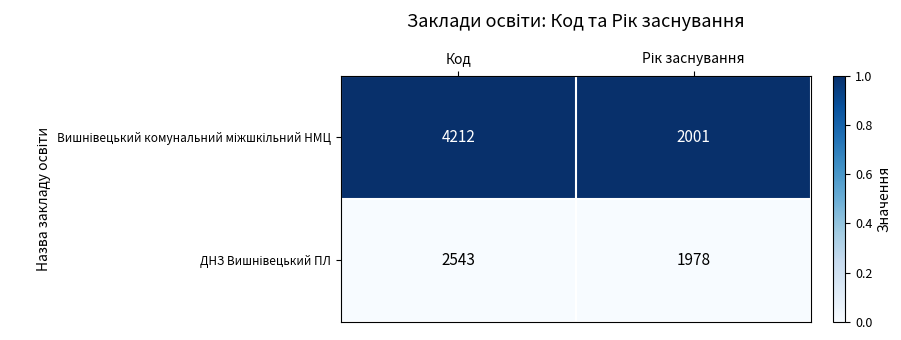

At which category is the sum across all series the highest?

Код